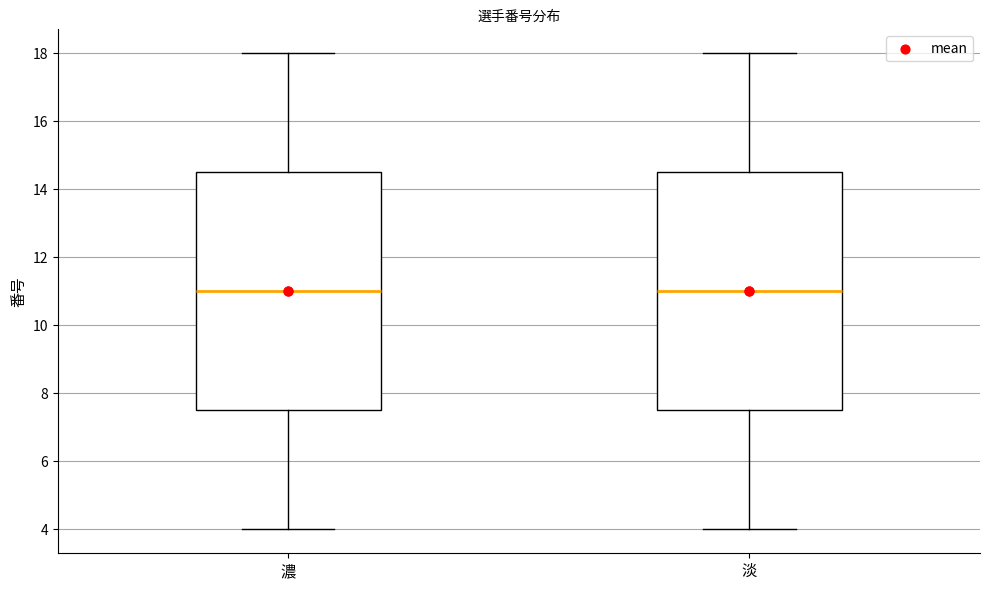

Where does the lower whisker of the box for 濃 end on the y-axis? The values are not printed on the chart, so give them approximately, as read against the axis.

4.0